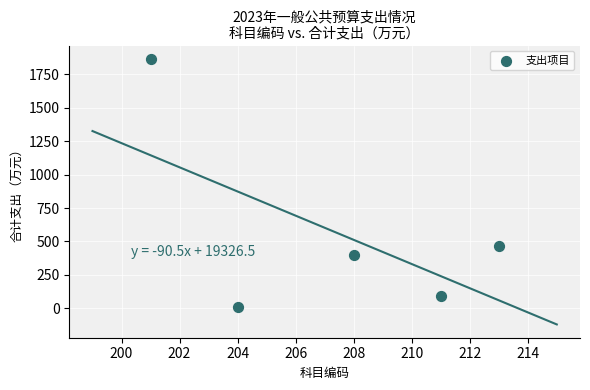

What is the average X value?

207.4